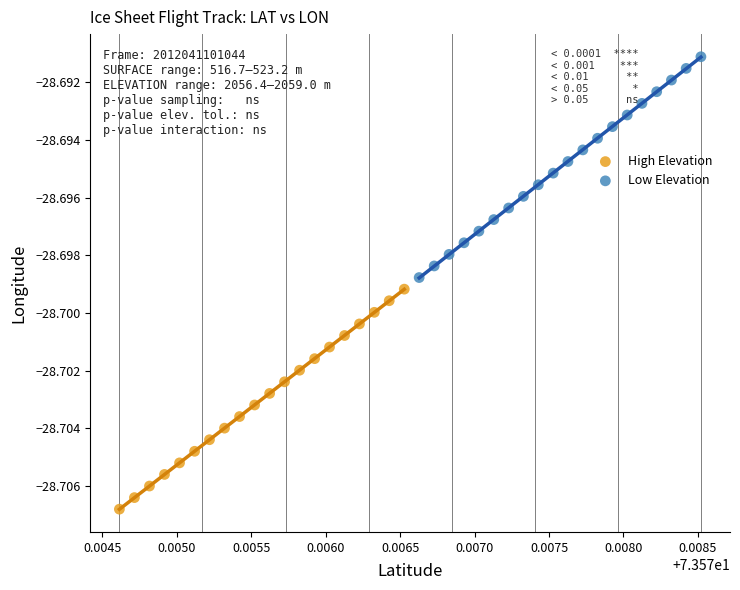

Which series reaches the maximum Y coordinate?

Low Elevation